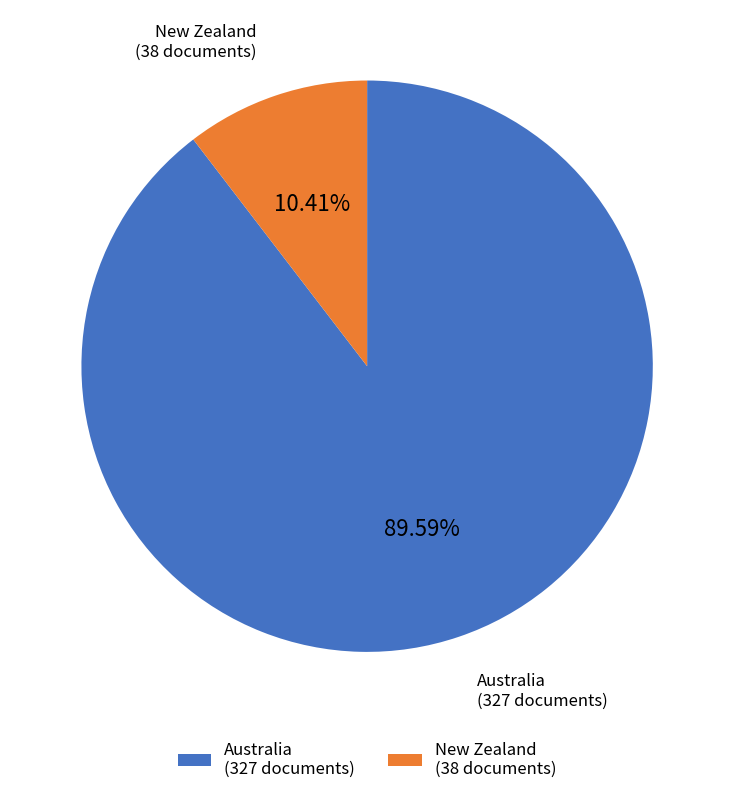

The Australia slice represents 90% of the pie. True or false?

True